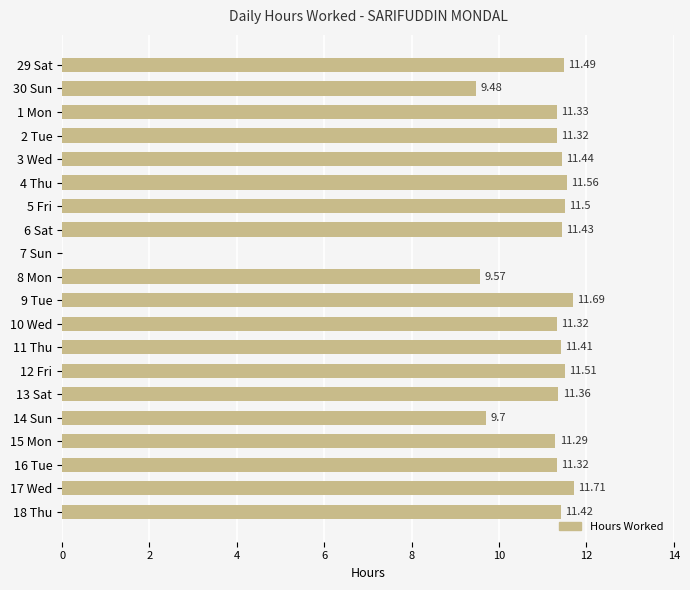

Approximately how many times larger is the value at 18 Thu compared to 17 Wed?

1.0